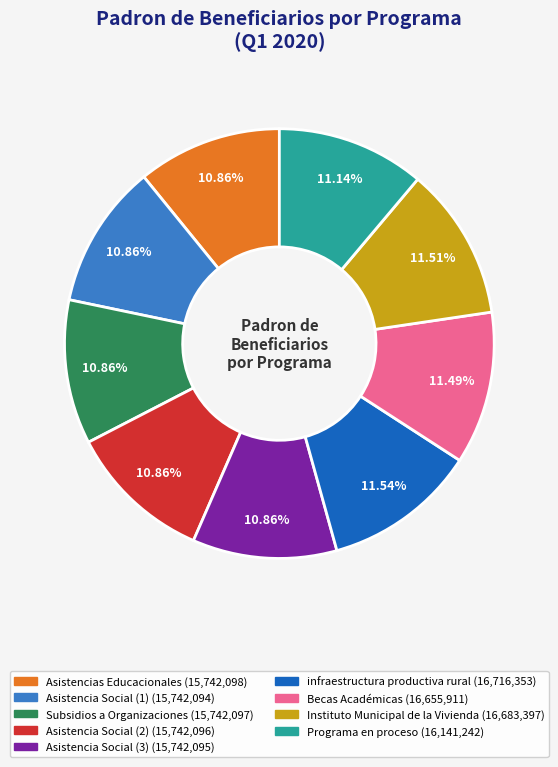

To the nearest percent, what portion does Programa en proceso represent?

11%